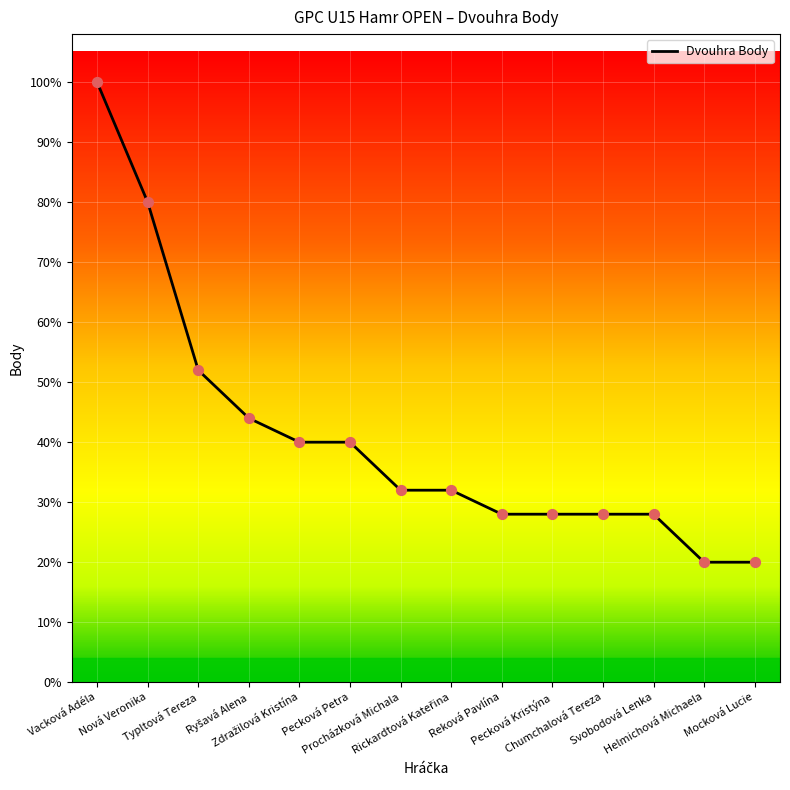

Approximately how many times larger is the value at Chumchalová Tereza compared to Reková Pavlína?

1.0